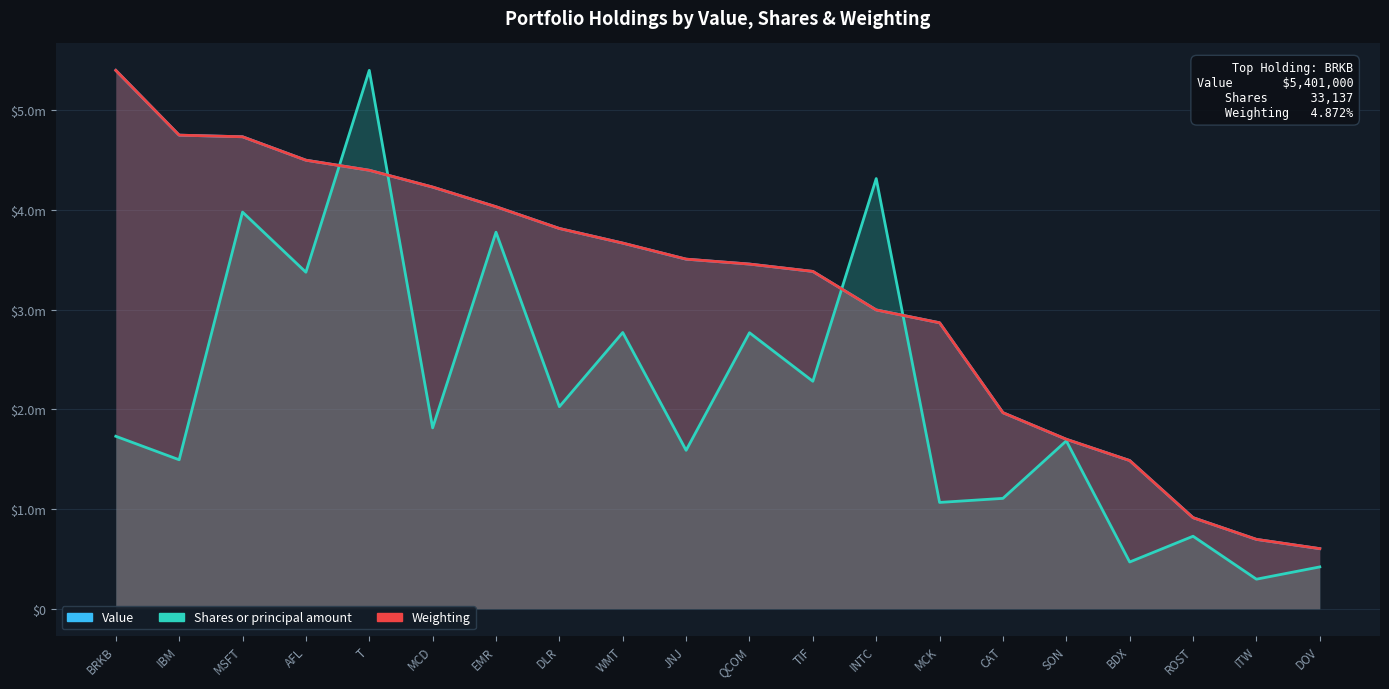

Which label corresponds to the smallest value in the chart?

ITW